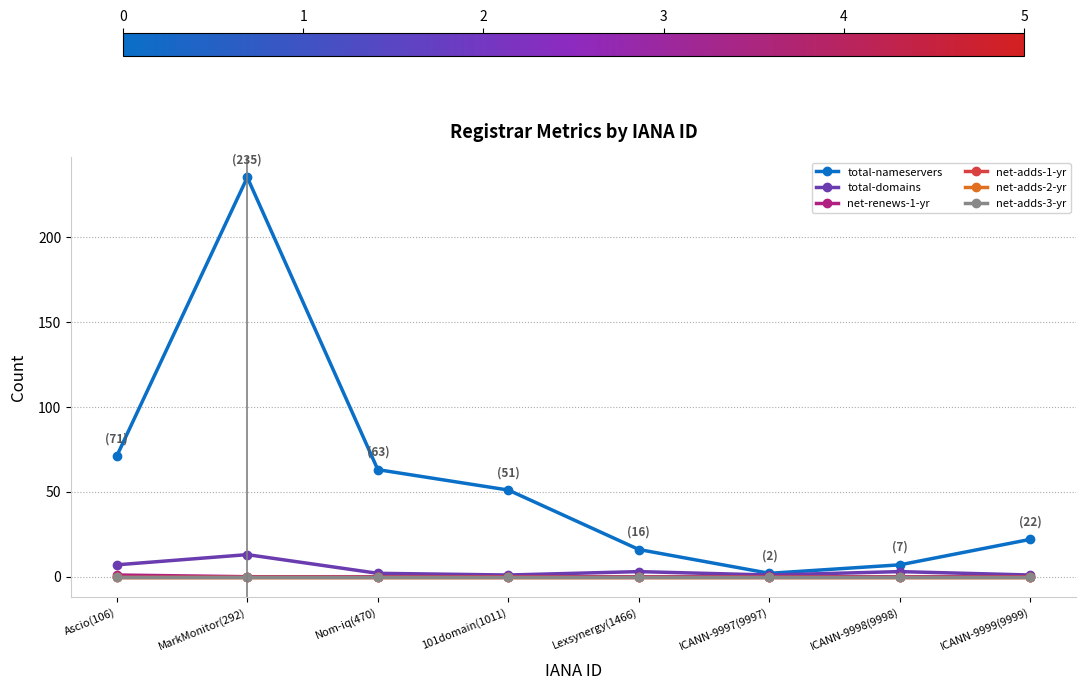

True or false: total-nameservers and net-adds-3-yr intersect in this chart.

False